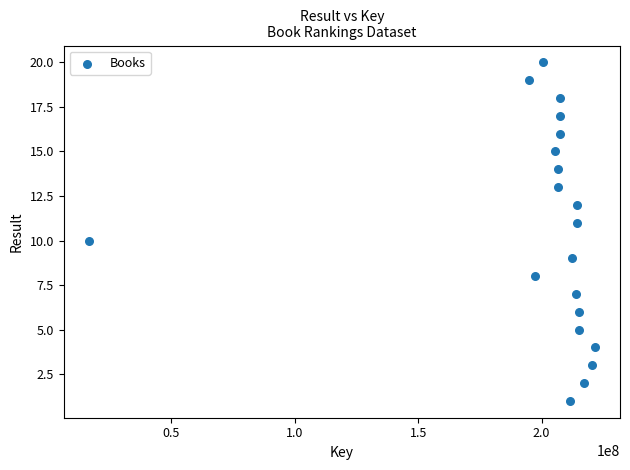

What is the range of Y values (max minus min)?

19